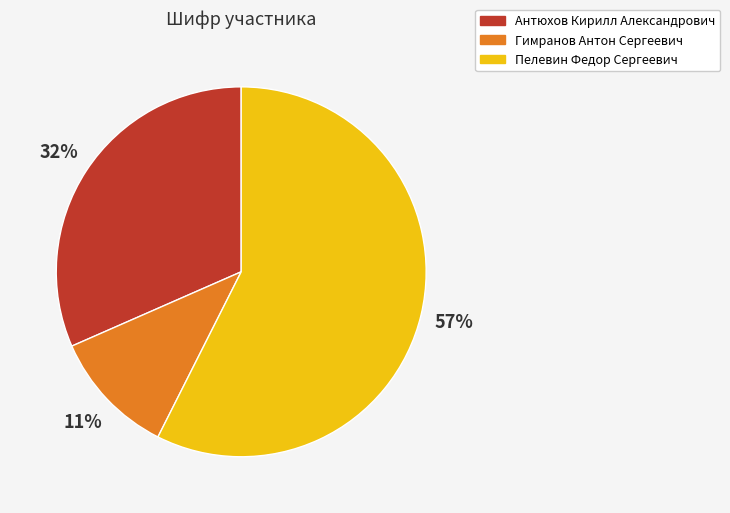

Approximately how many times larger is the value at Антюхов Кирилл Александрович compared to Гимранов Антон Сергеевич?

2.9